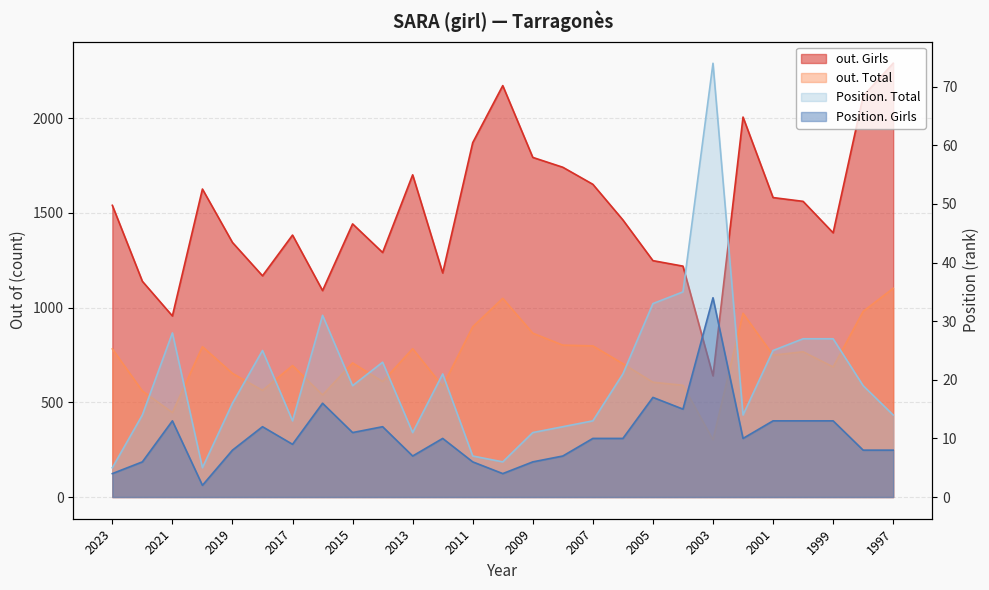

Where is Position. Girls nearest to the value 18?

2005